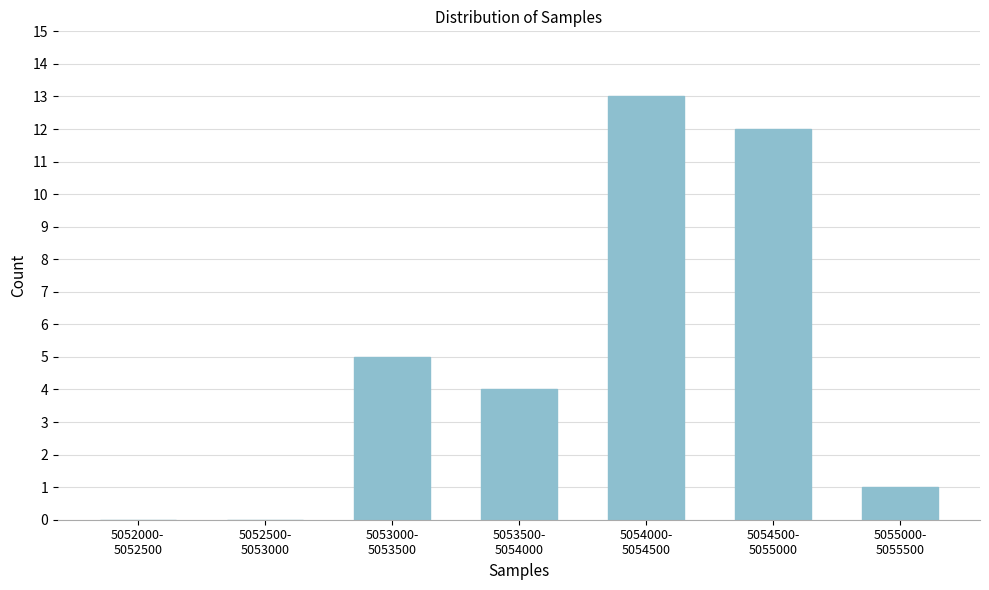

What is the sum of all values?

35